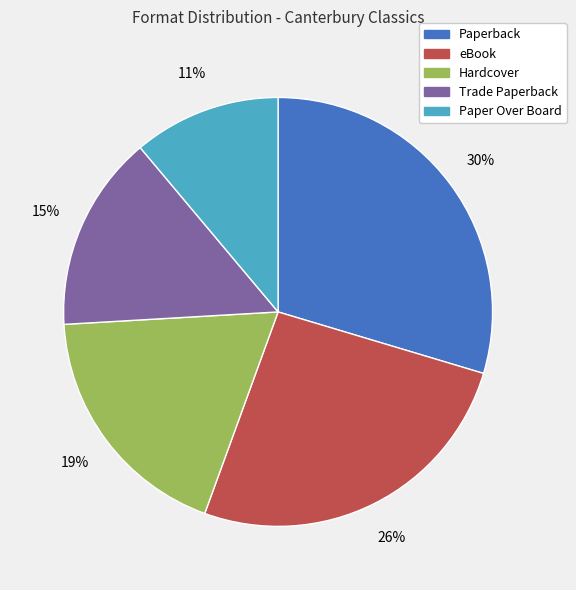

How many slices are in this pie chart?

5